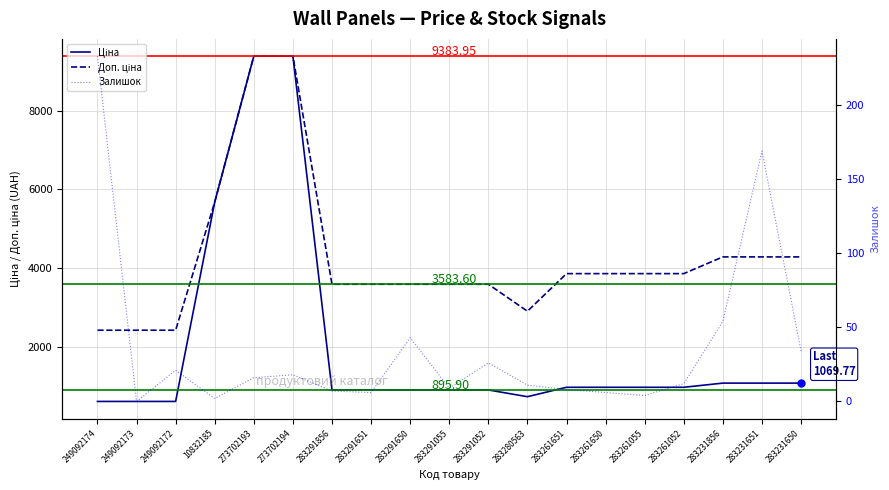

Rank the series at 283231651 from lowest to highest value.

Залишок, Ціна, Доп. ціна